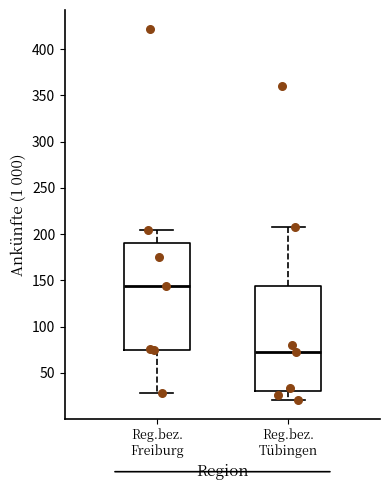

Reading left to right, transcribe this box plot: for each box, give where its median line is, the range the box spans, and where its two whiskers end, as read against the y-axis. The values are not printed on the chart, so give them approximately, as read against the axis.

Reg.bez. Freiburg: median 145, box 75 to 190, whiskers 30 to 205
Reg.bez. Tübingen: median 70, box 30 to 145, whiskers 20 to 205